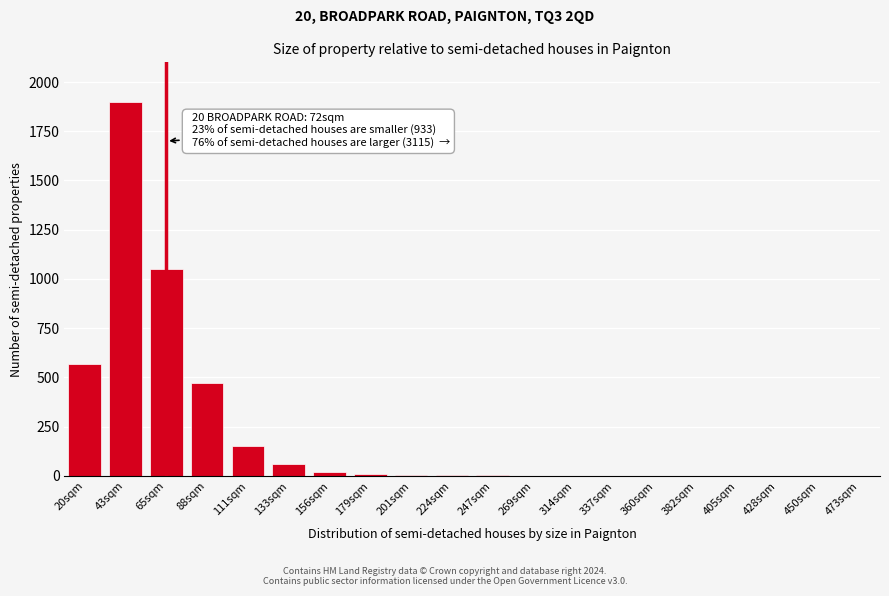

What is the sum of all values?

4243